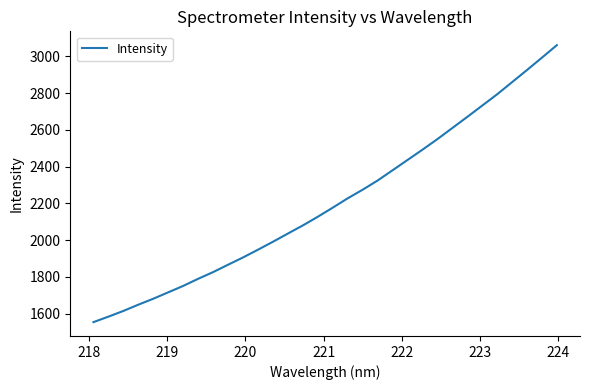

What is the greatest value displayed?

3060.3